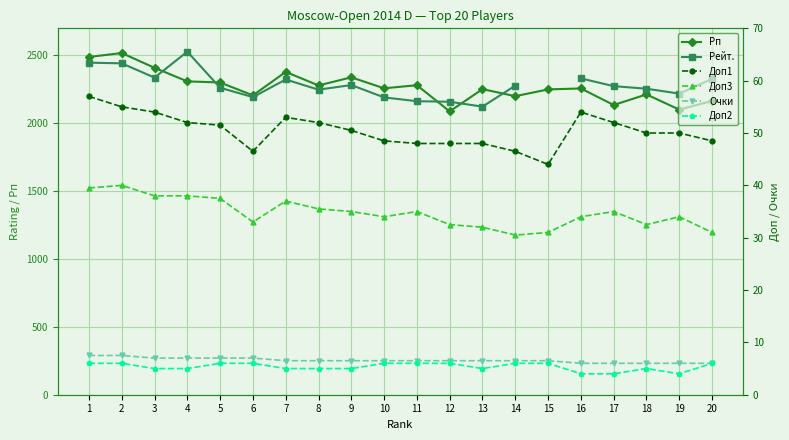

True or false: Доп1 has a value of 44.0 at 15.

True